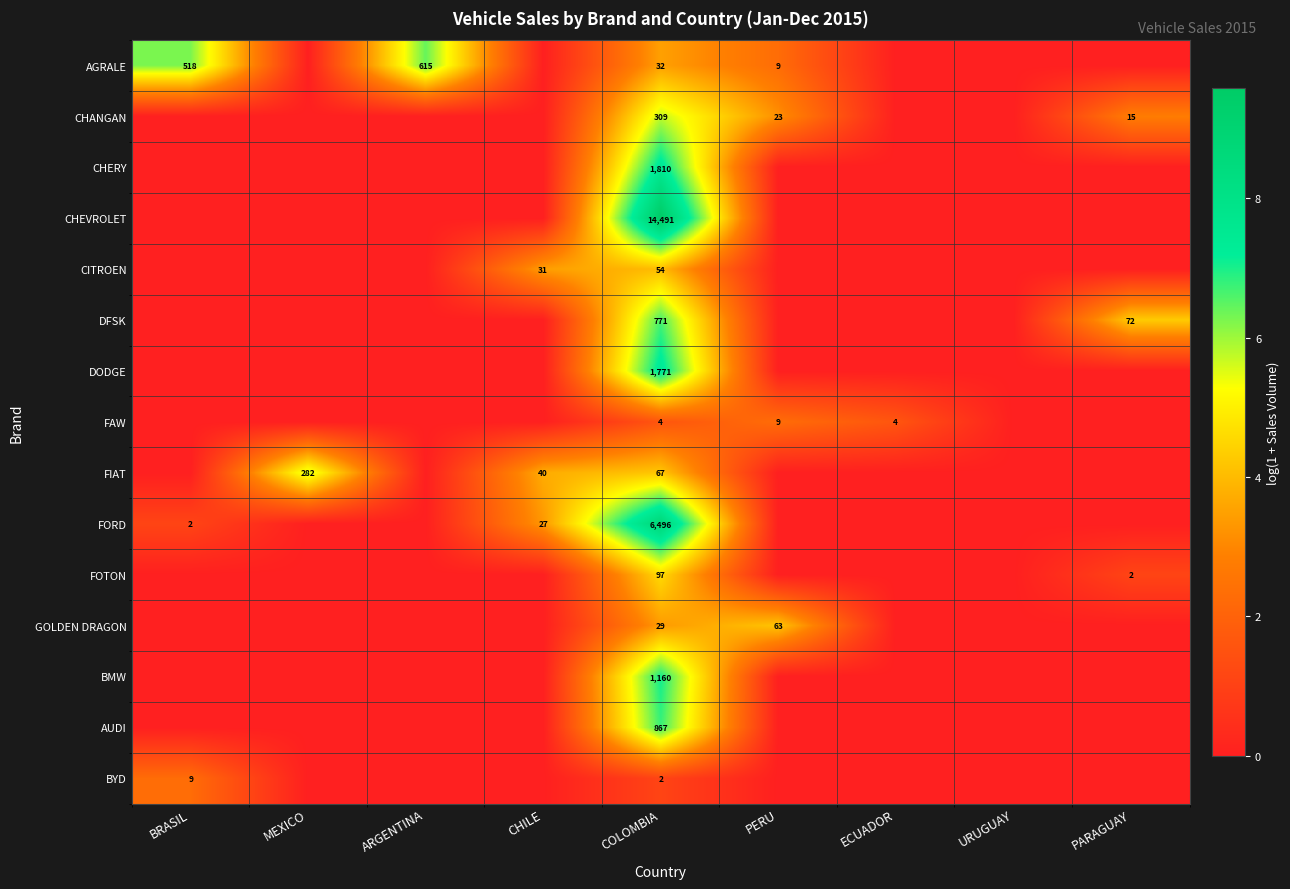

Between ECUADOR and PARAGUAY, which is larger?

ECUADOR